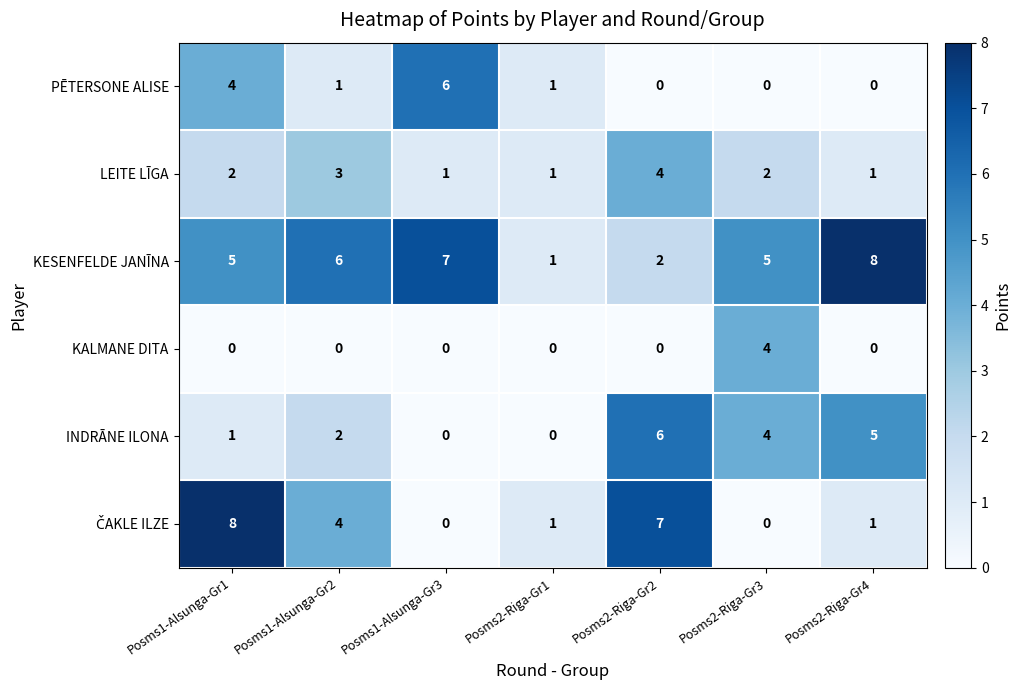

How many categories are shown in the chart?

7